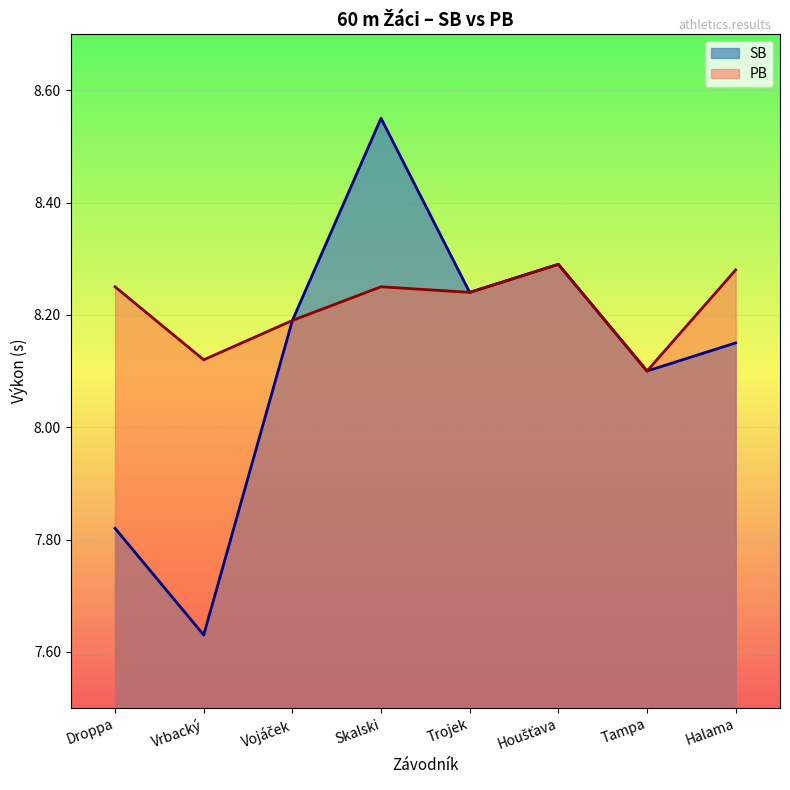

Reading left to right, transcribe all the data shown in this chart.

SB: Droppa=7.8	Vrbacký=7.6	Vojáček=8.2	Skalski=8.6	Trojek=8.2	Houšťava=8.3	Tampa=8.1	Halama=8.2
PB: Droppa=8.2	Vrbacký=8.1	Vojáček=8.2	Skalski=8.2	Trojek=8.2	Houšťava=8.3	Tampa=8.1	Halama=8.3